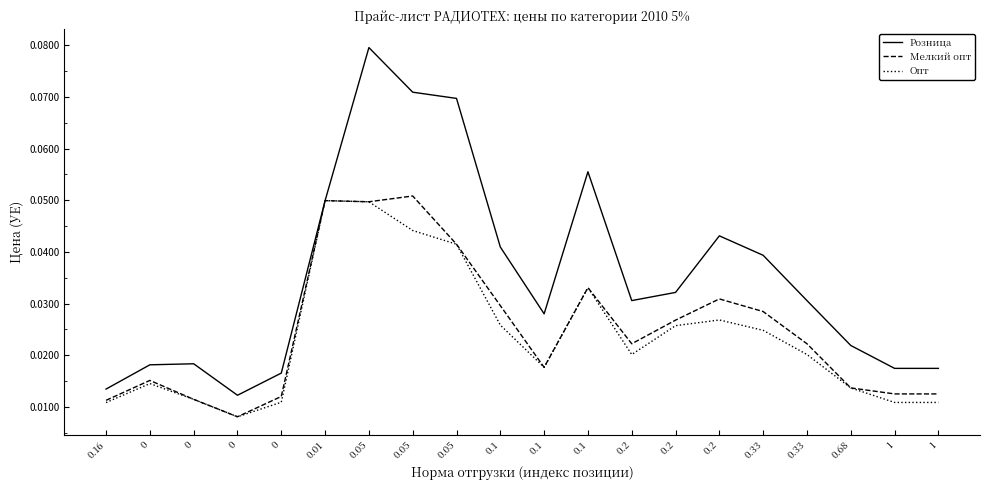

What are all the series names shown in the legend?

Розница, Мелкий опт, Опт